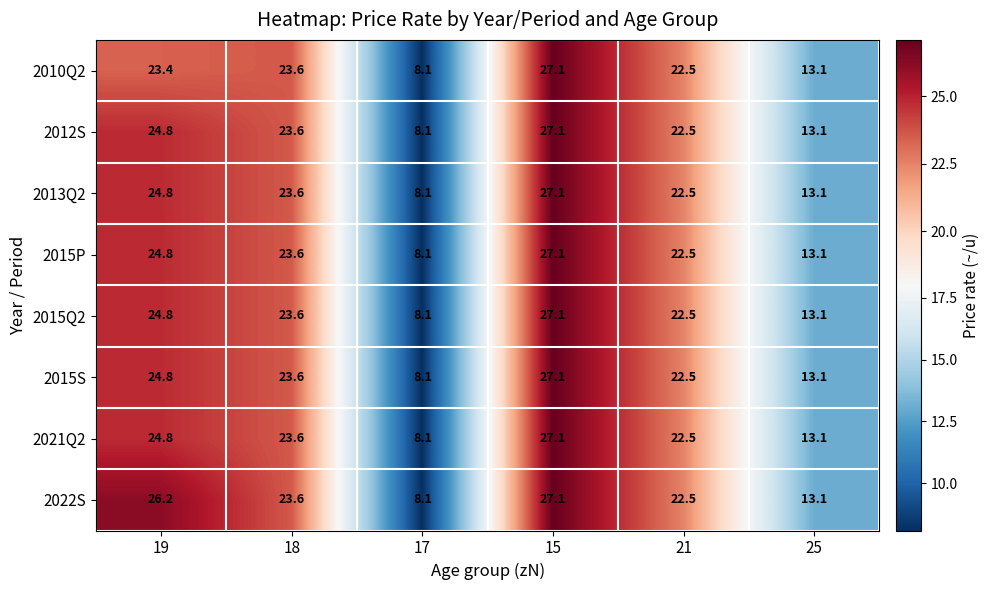

What is the difference between the maximum and minimum values in the 2010Q2 series?

19.0